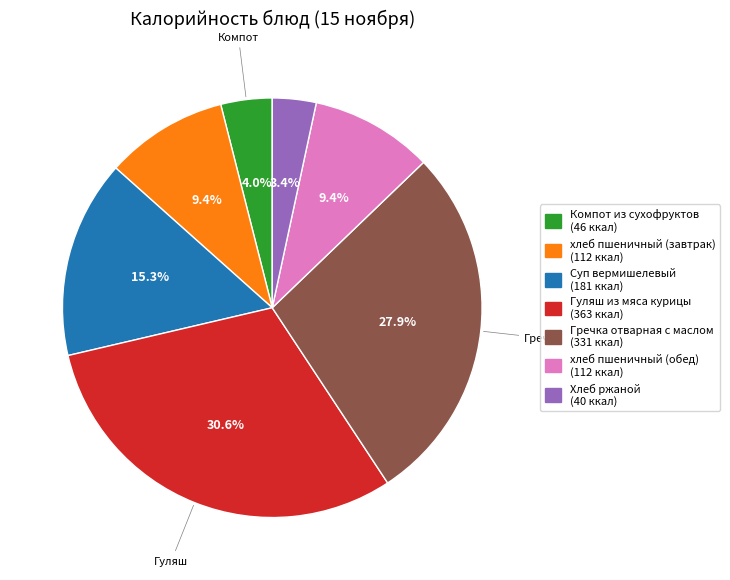

To the nearest percent, what is the average slice percentage?

14%